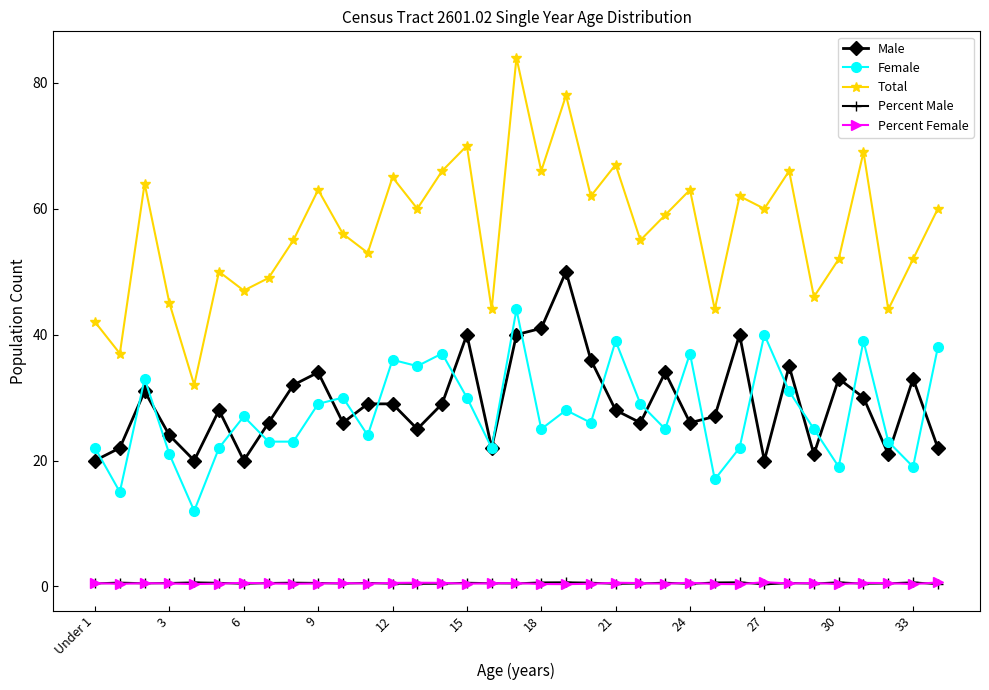

What is the minimum value shown in the chart?

0.3